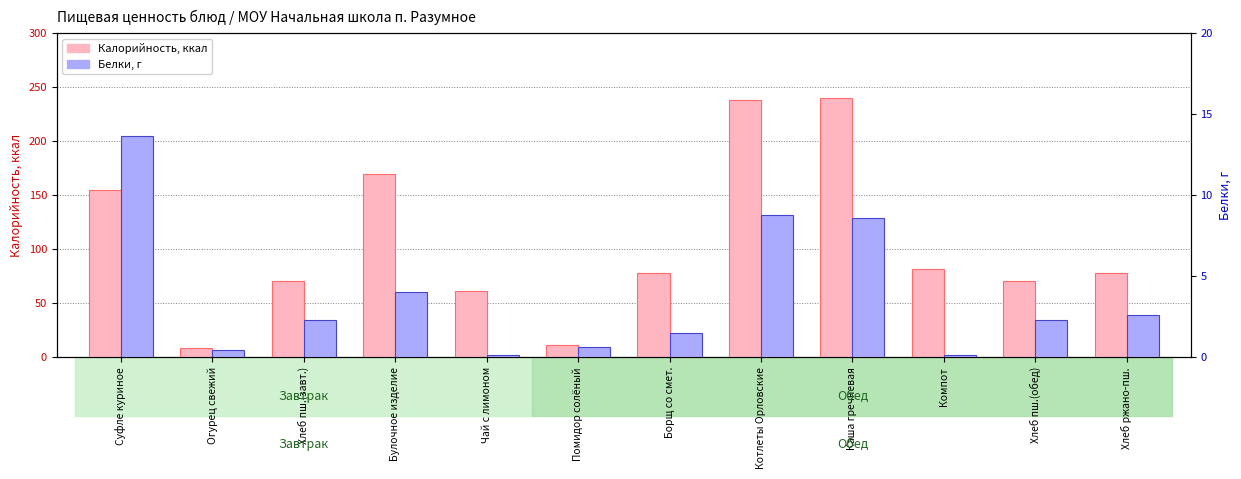

List the series in order of their peak value, lowest first.

Белки, Калорийность